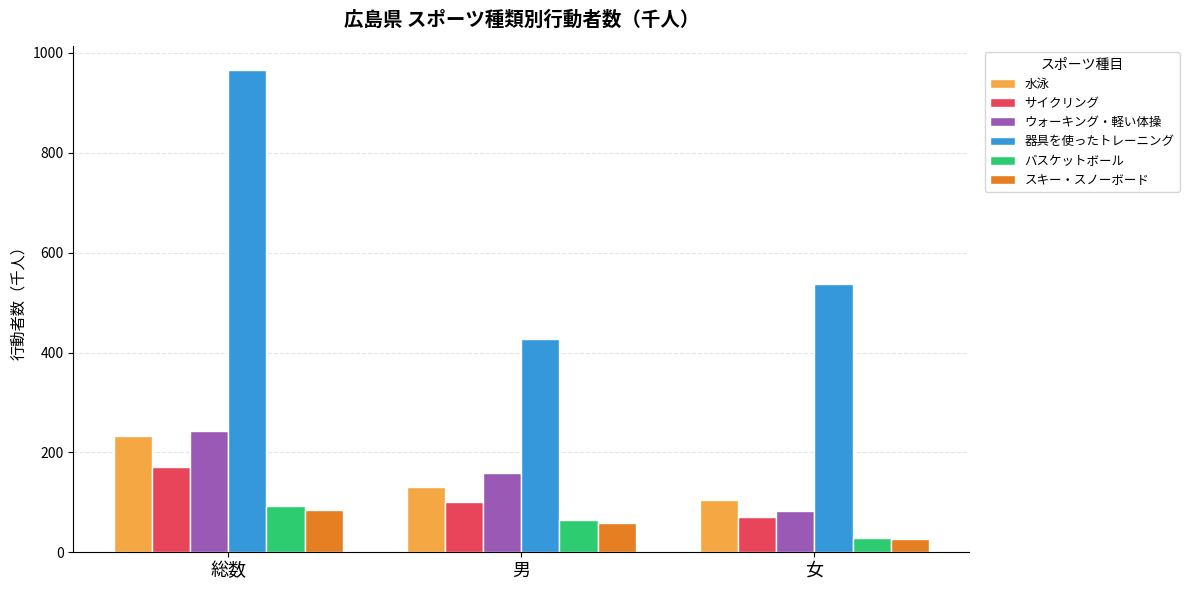

At which category is the sum across all series the highest?

総数